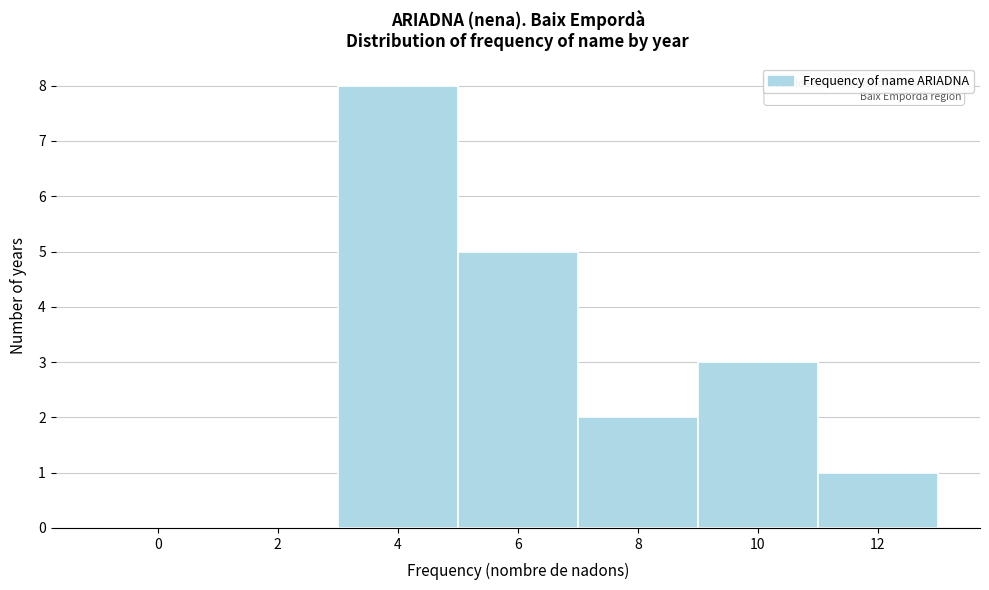

Reading left to right, transcribe all the data shown in this chart.

0=0	2=0	4=8	6=5	8=2	10=3	12=1